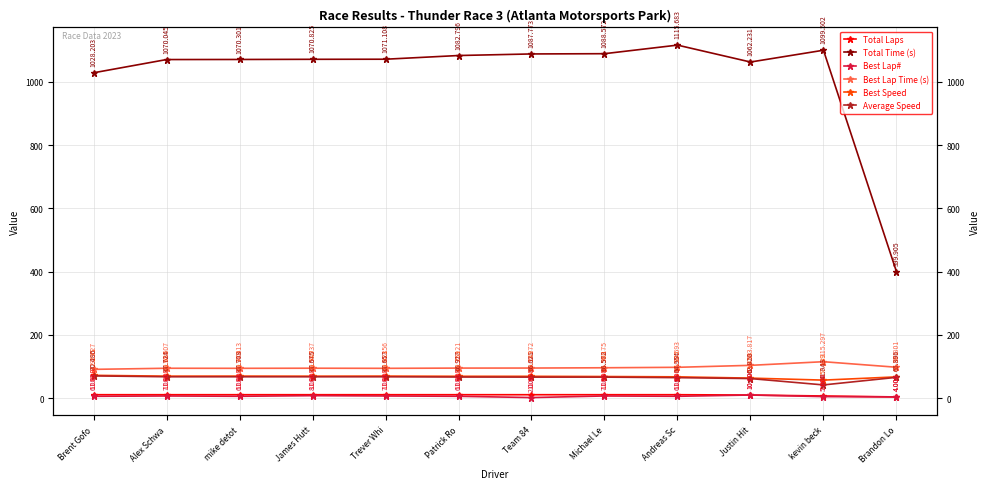

Which series changed the most between James Hutt and kevin beck?

Total Time (s)